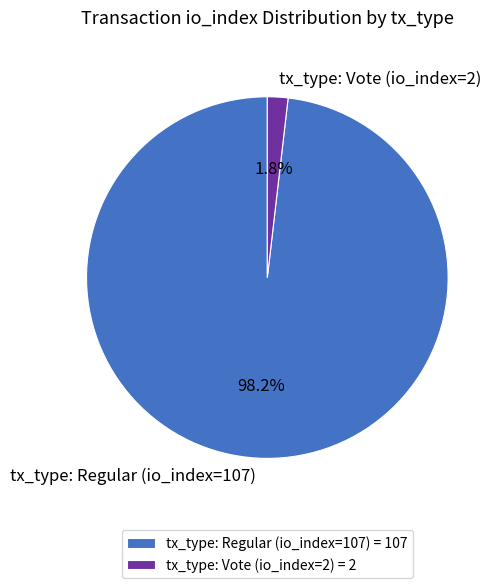

What is the largest slice in the pie chart?

tx_type: Regular (io_index=107)